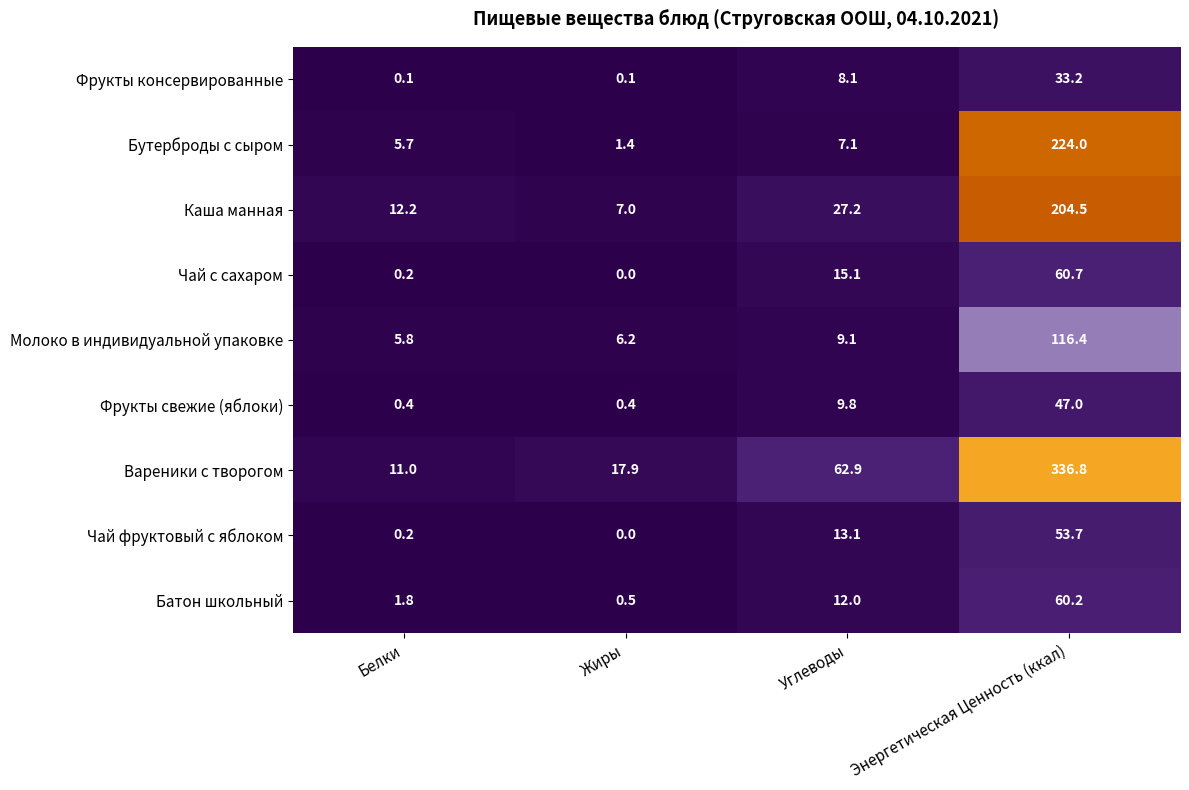

What is the minimum value for Каша манная?

7.0